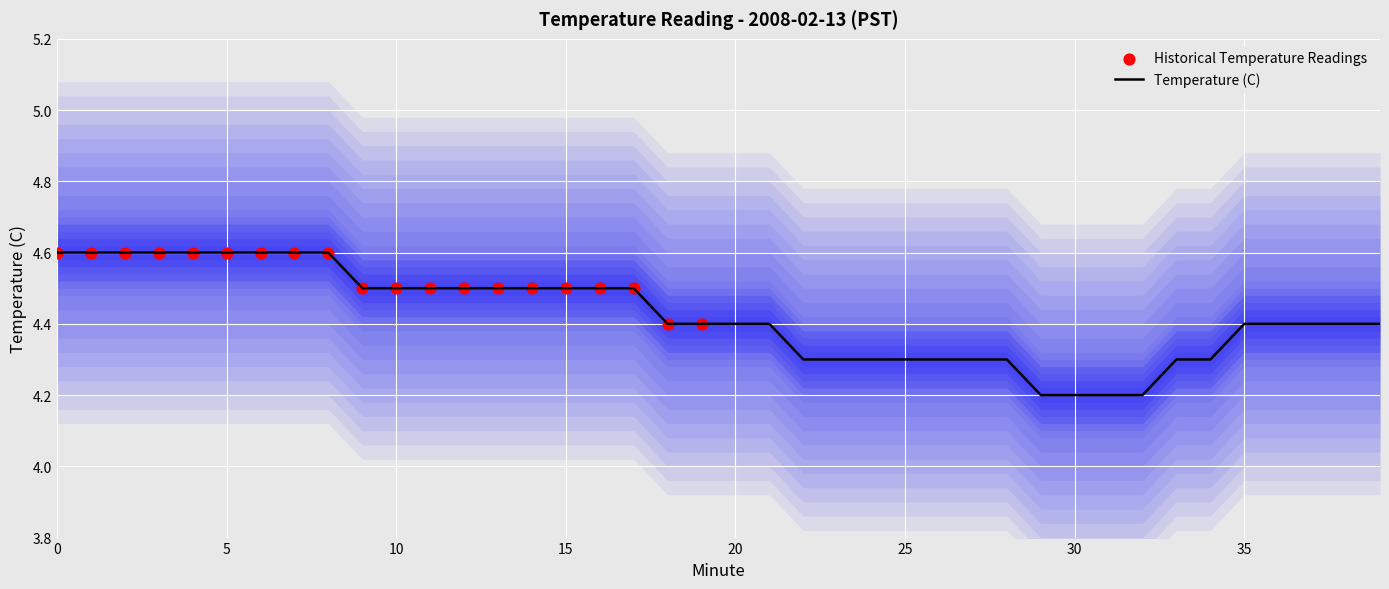

What is the change in value from 4 to 10?

-0.1